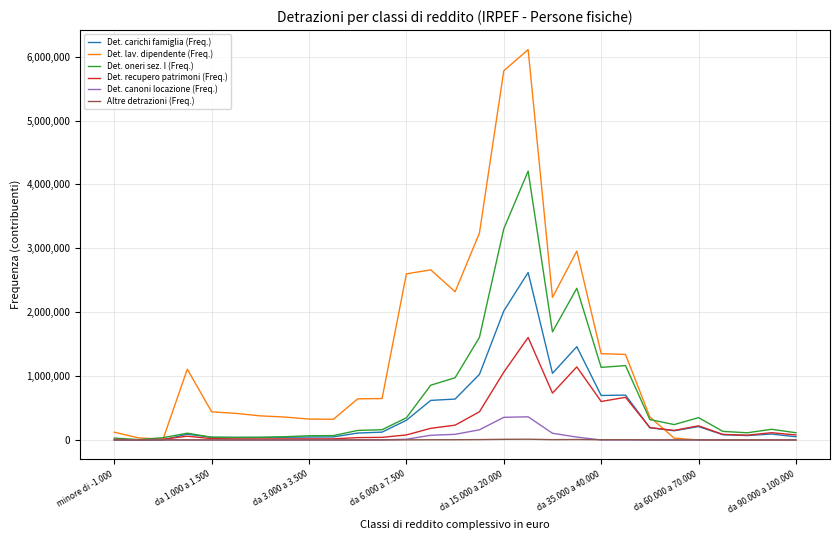

Is this an area chart (filled region under the line)?

No